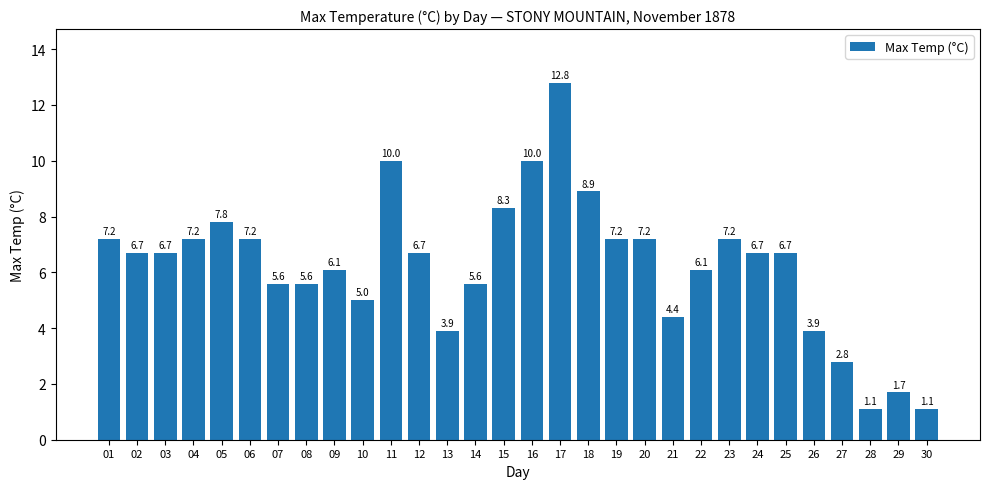

Count the number of data series in this chart.

1